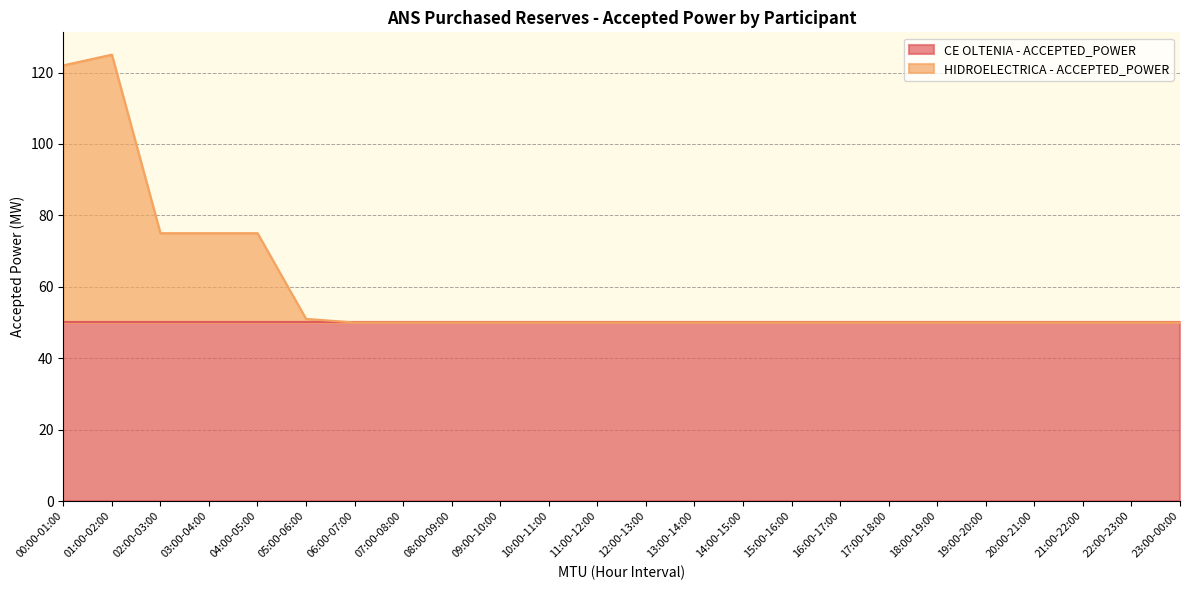

What is the minimum value for CE OLTENIA - ACCEPTED_POWER?

50